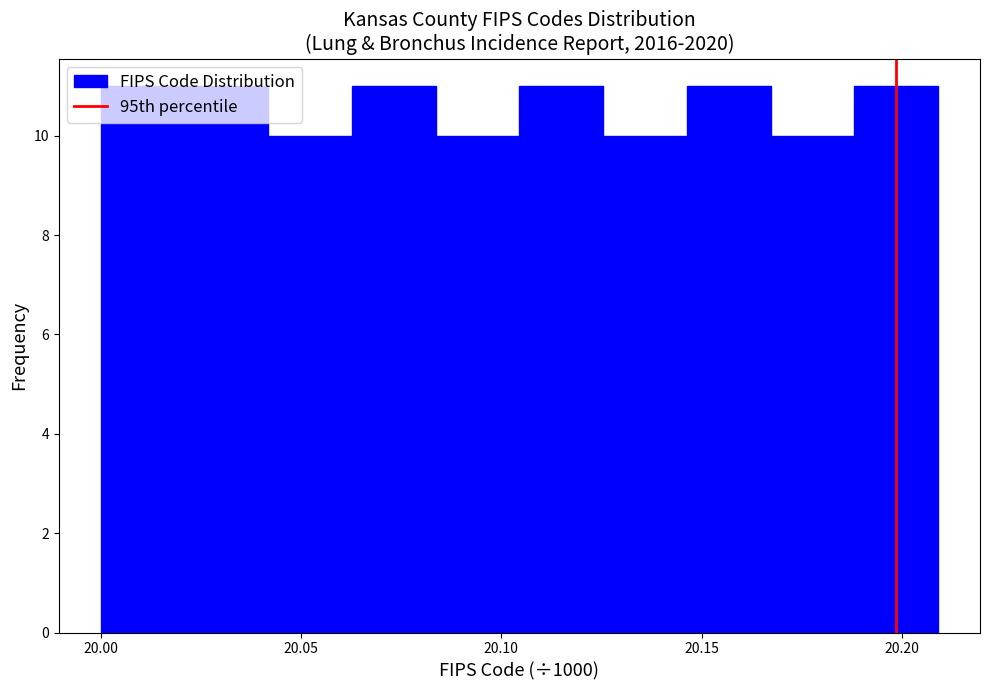

How tall is the bar that spans 20.190 to 20.210 on the x-axis? Neither the bar edges nor the heights are printed on the chart, so give them approximately, as read against the axes.

11